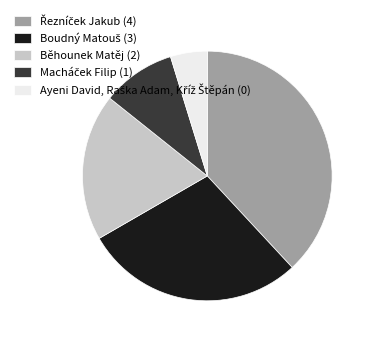

Is there any slice that represents more than half of the pie?

No